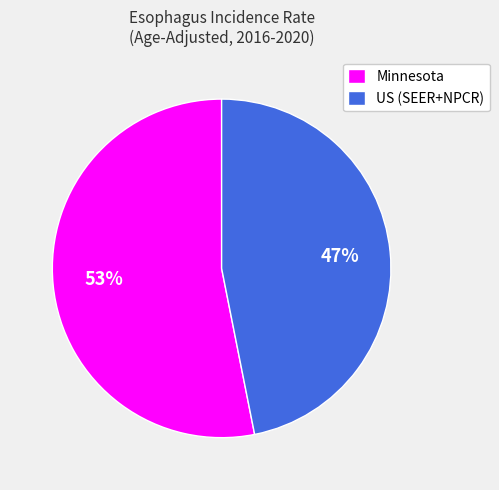

What percentage is the US (SEER+NPCR) slice, to the nearest percent?

47%